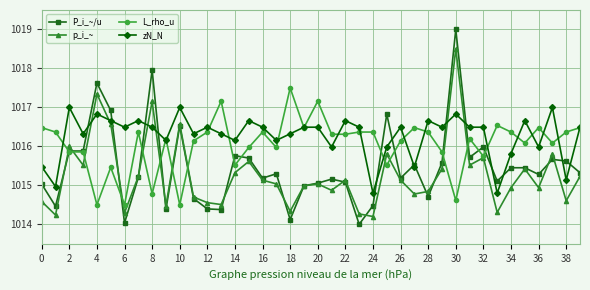

Rank the series by their average value, from lowest to highest.

p_i_~, P_i_~/u, L_rho_u, zN_N